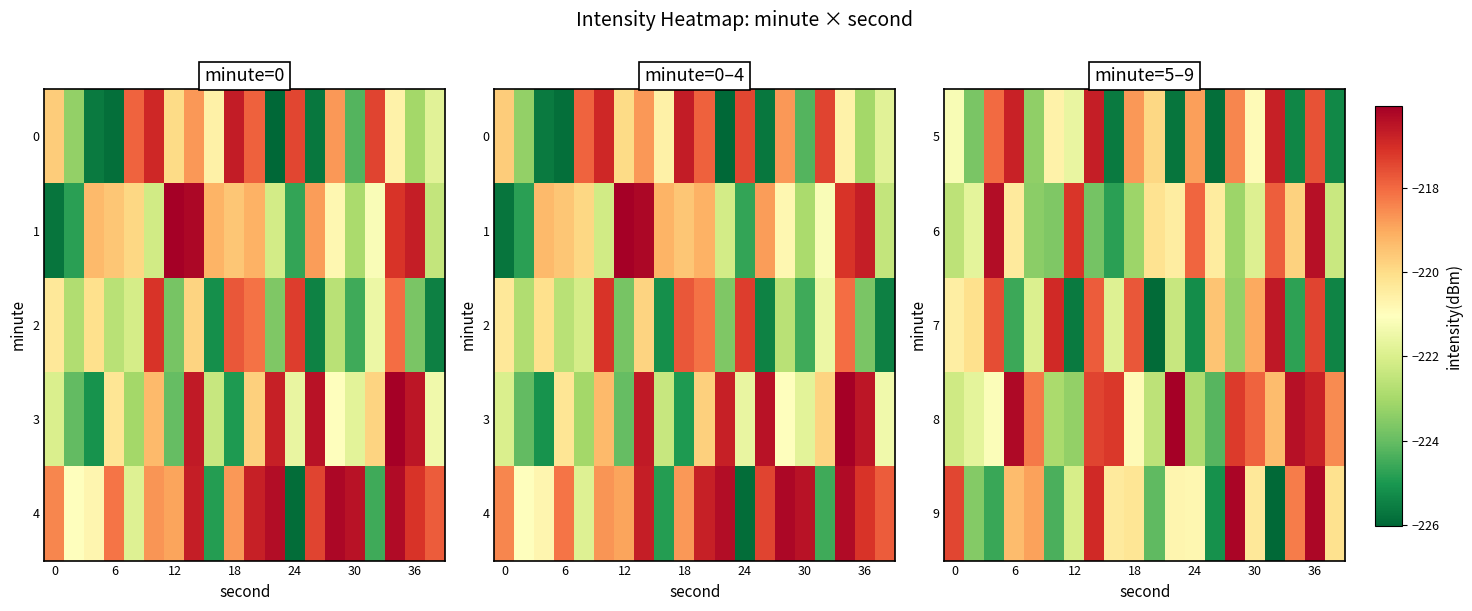

At how many categories does at least one series exceed -222?

20